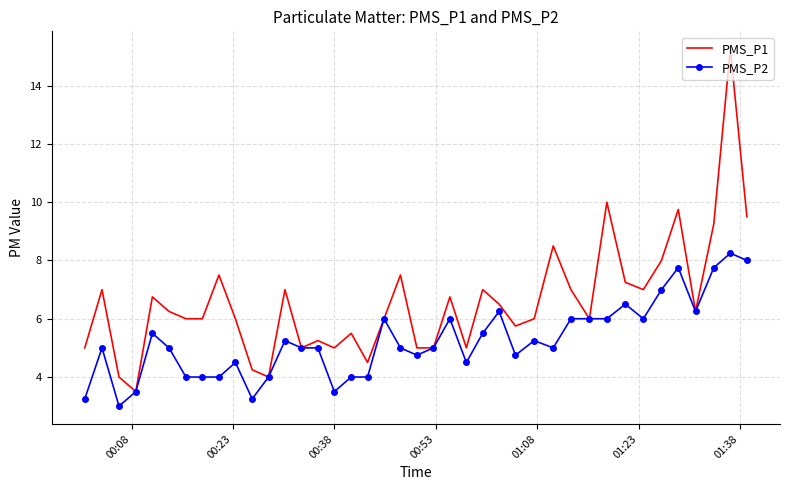

What is the minimum value shown in the chart?

3.0